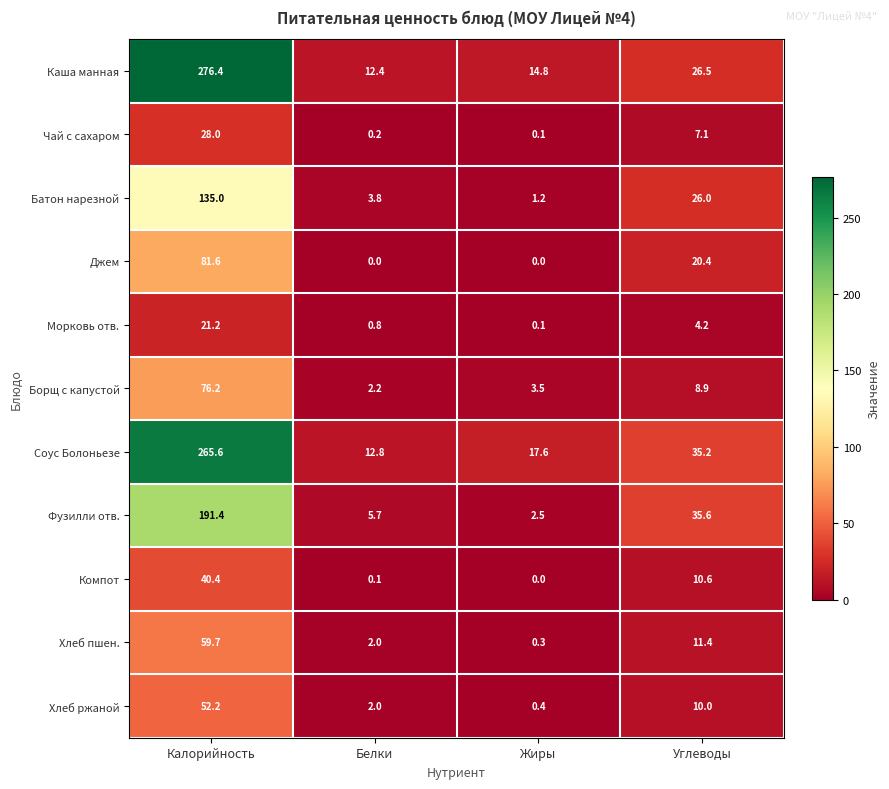

At which category is the sum across all series the highest?

Калорийность